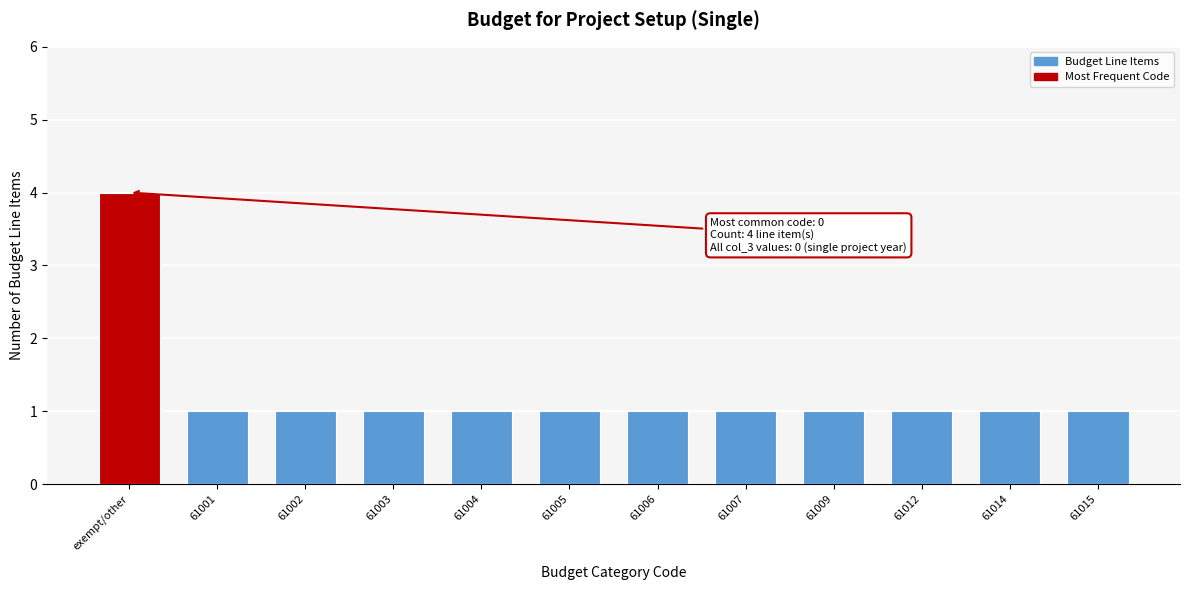

Reading right to left, extract all data points from this chart.

1	1	1	1	1	1	1	1	1	1	1	4